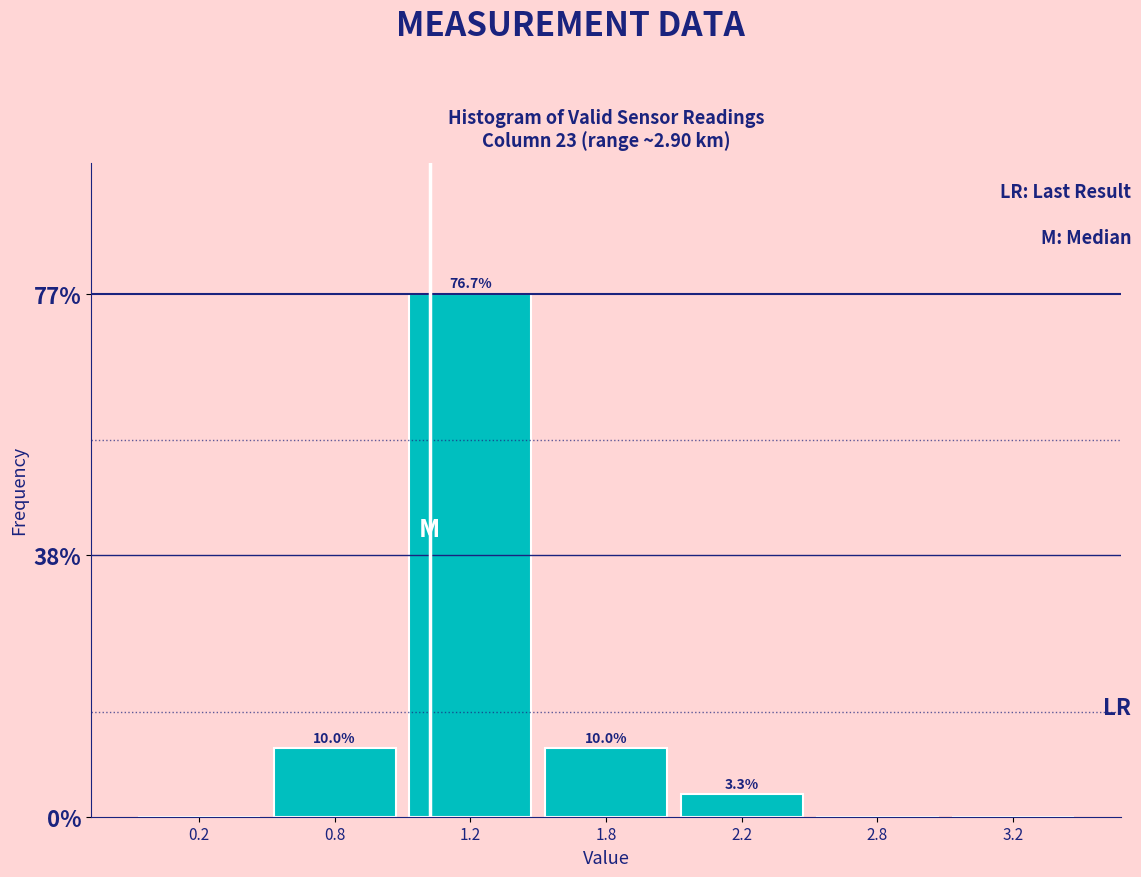

Reading left to right, what are all the values shown in this chart?

0.2=0.0	0.8=10.0	1.2=76.7	1.8=10.0	2.2=3.3	2.8=0.0	3.2=0.0